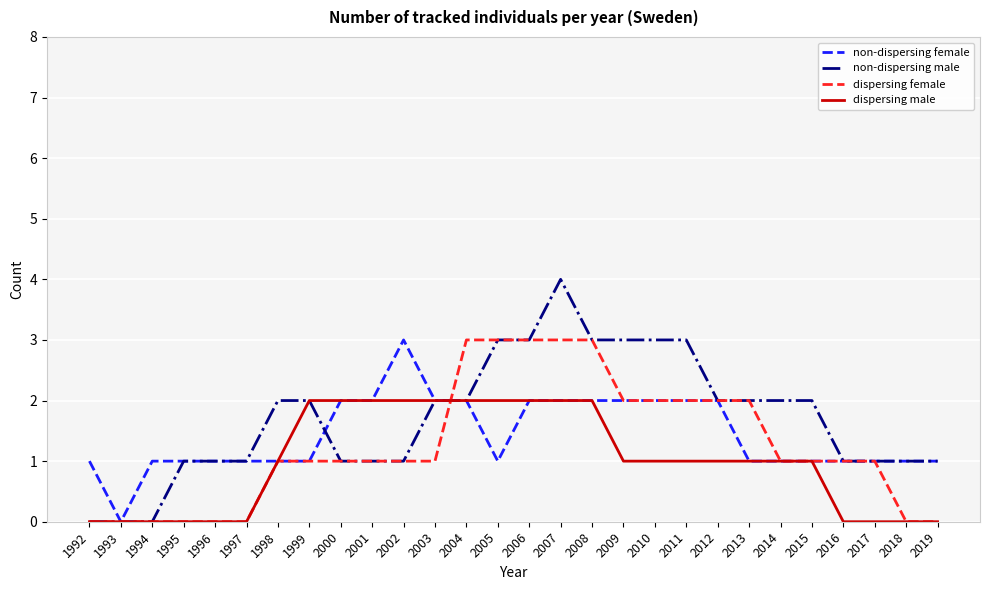

True or false: dispersing male has a value of 0 at 2014.

False